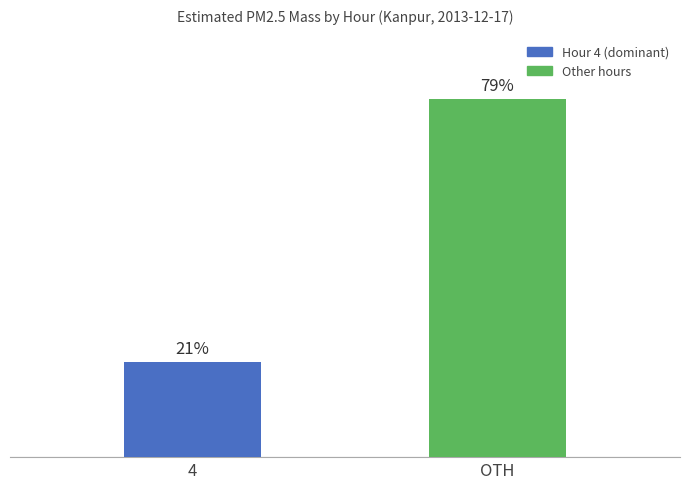

Which has a higher value, 4 or OTH?

OTH